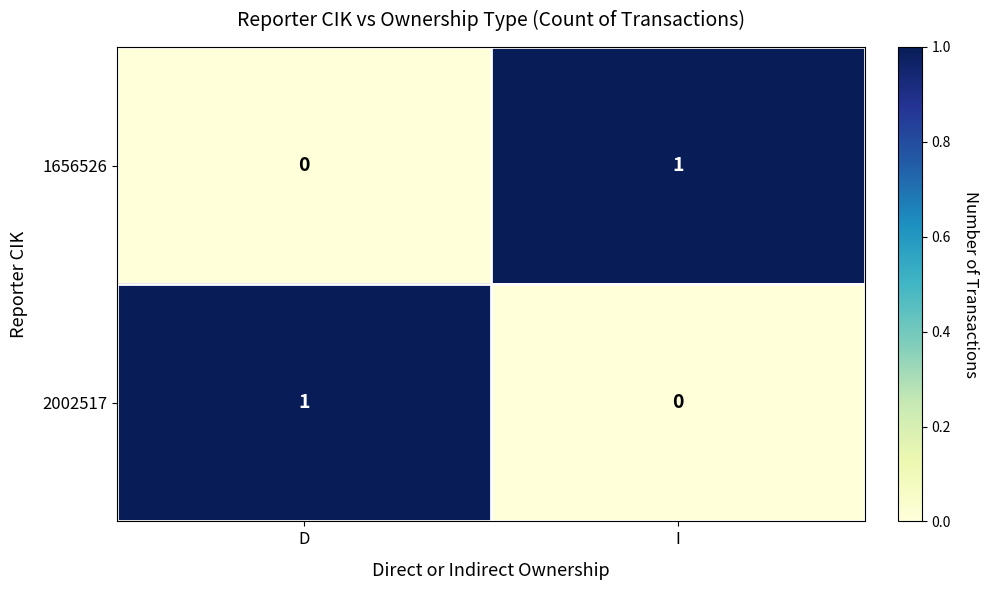

List the labels in order of 2002517 value, largest first.

D, I